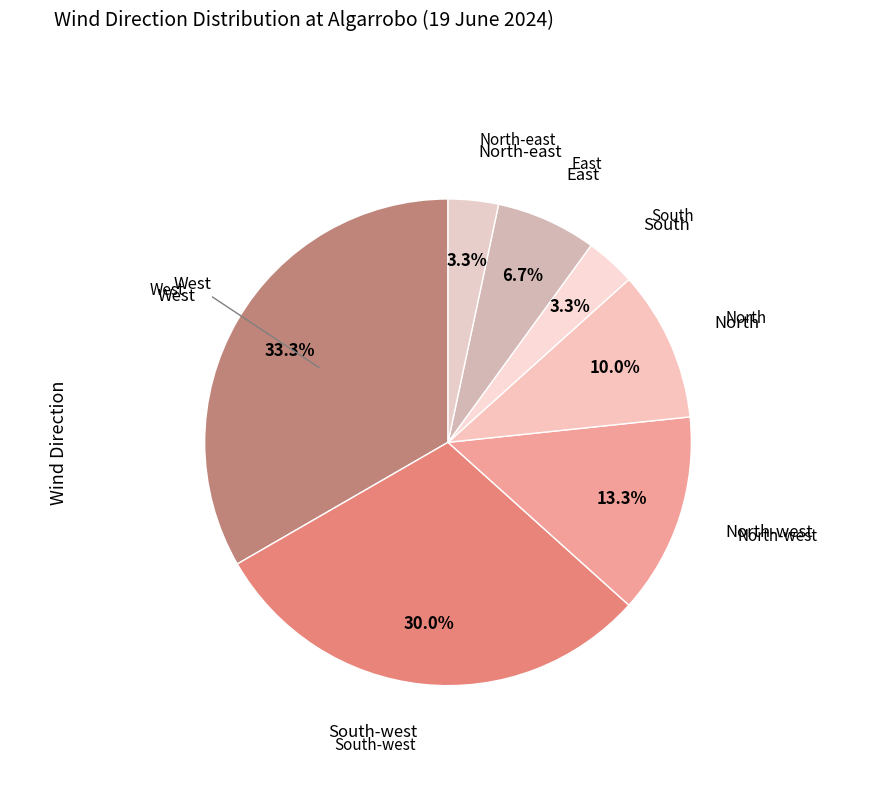

How many slices are in this pie chart?

7